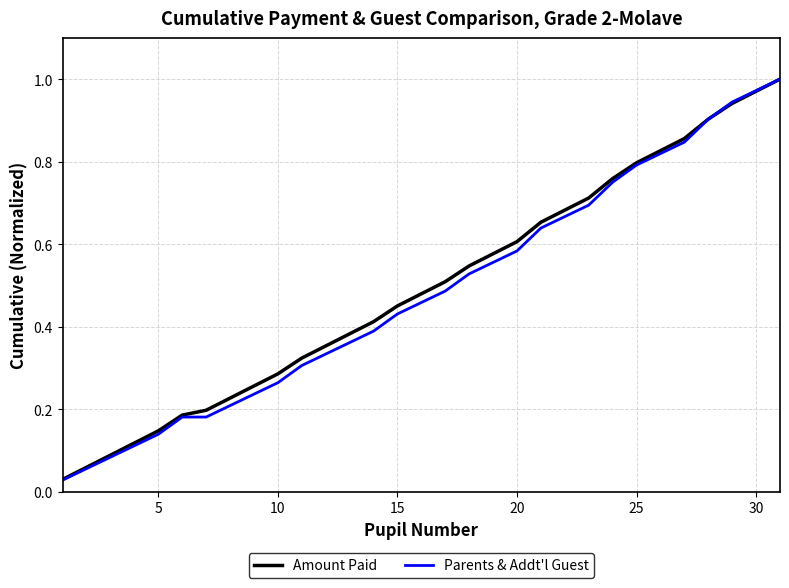

Which series has the widest spread of values?

Parents & Addt'l Guest